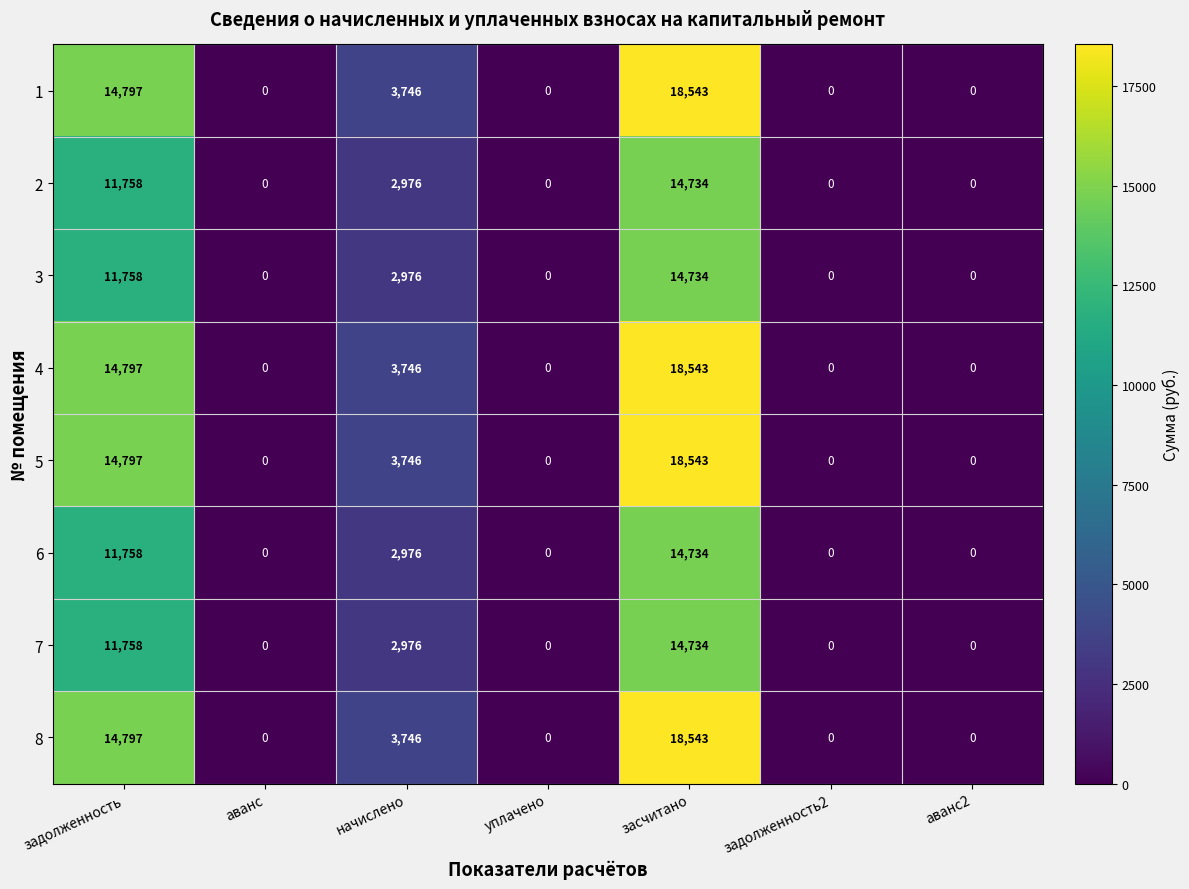

The value of 7 at задолженность2 is 0. True or false?

True